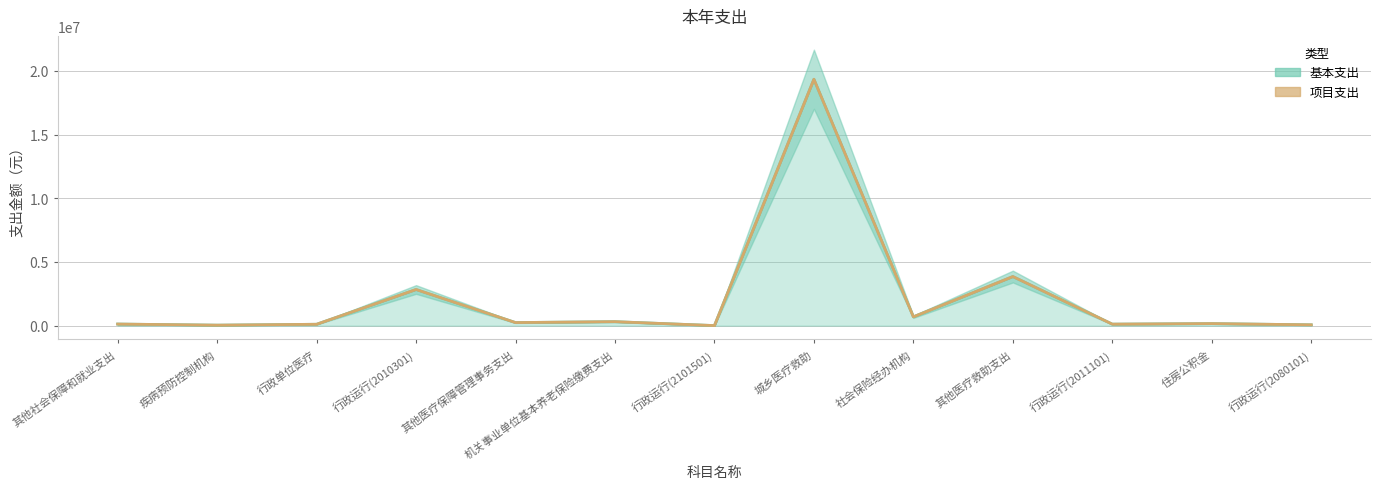

Between 行政运行(2010301) and 住房公积金, which is larger?

行政运行(2010301)